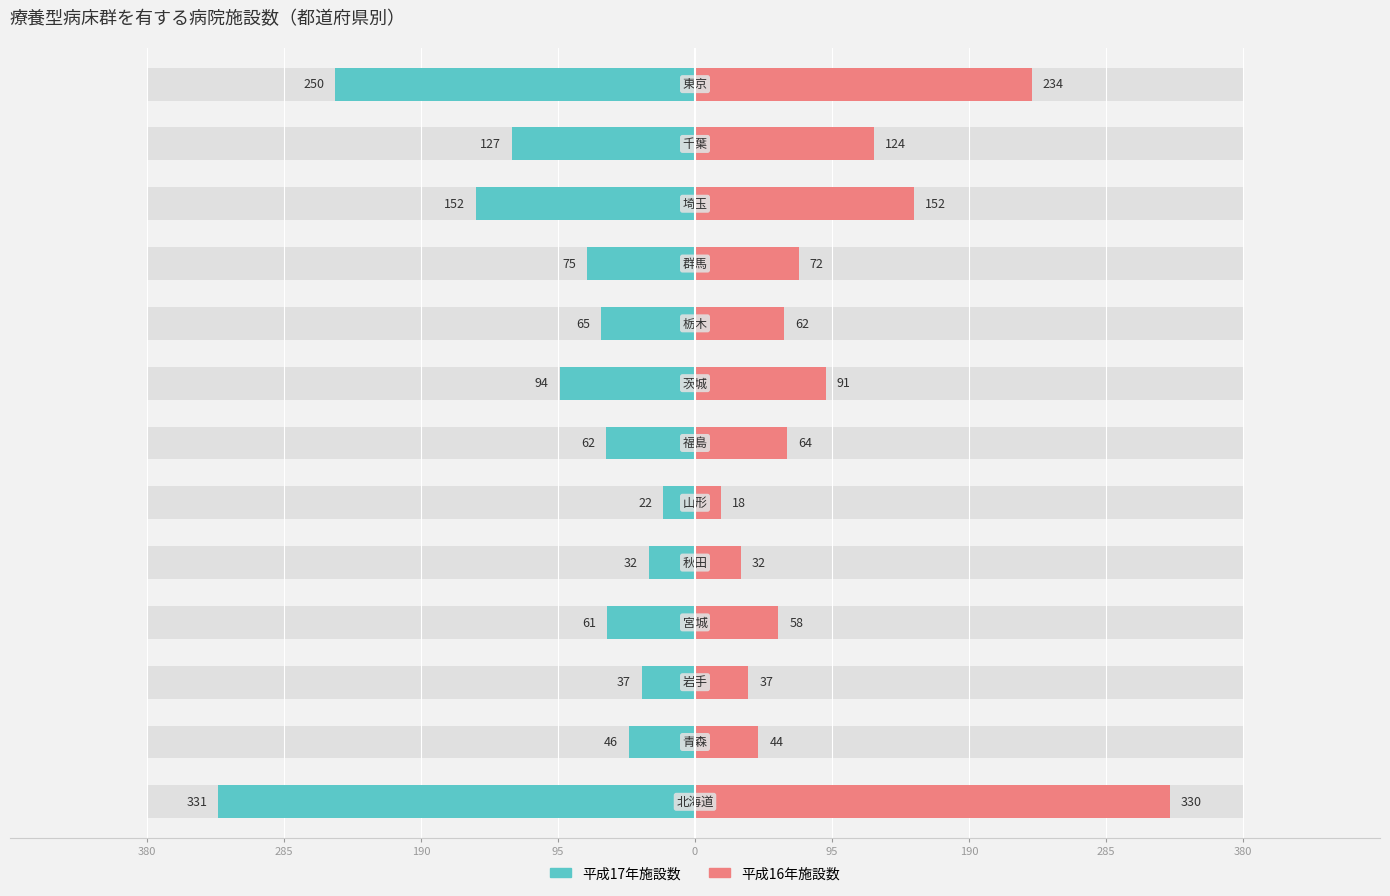

Which series has the widest spread of values?

平成16年施設数